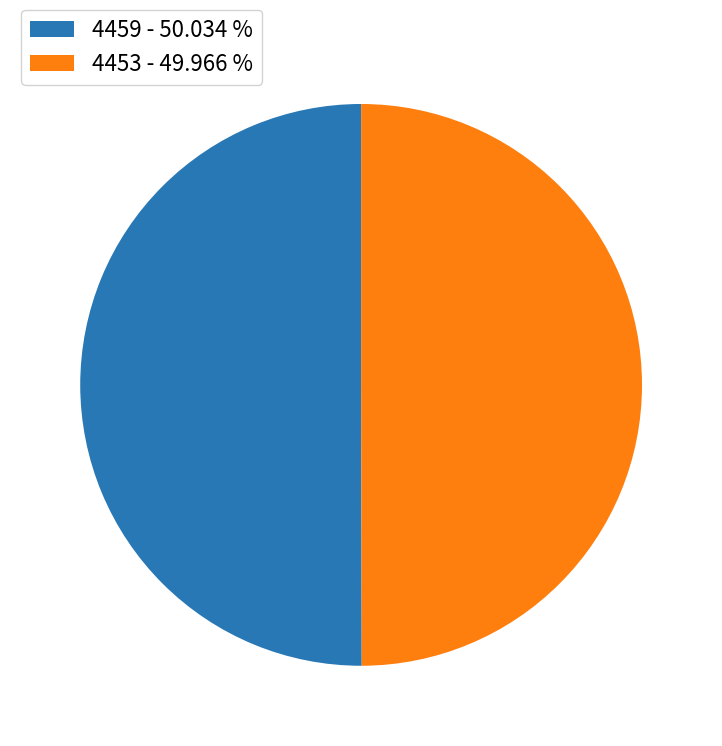

The 4459 slice represents 38% of the pie. True or false?

False